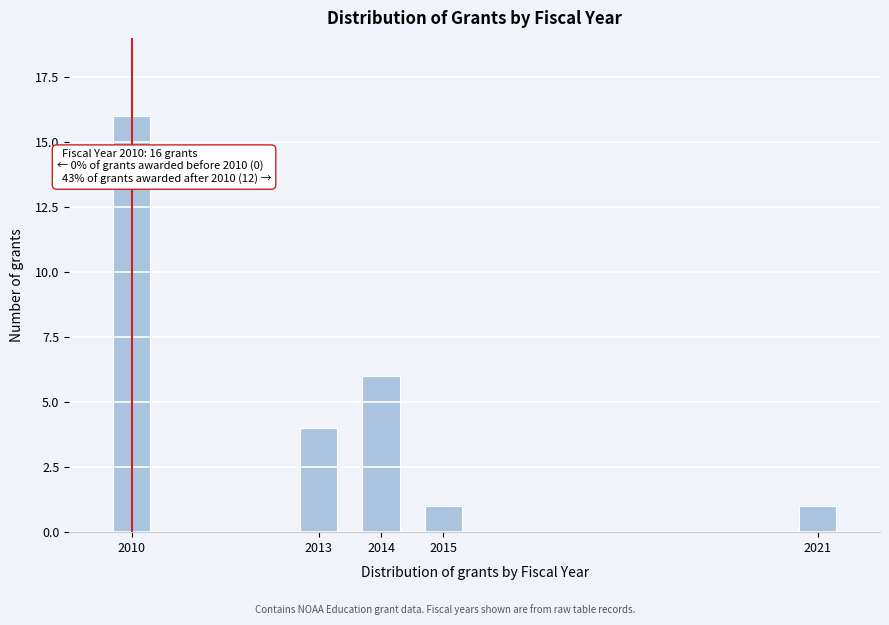

Reading right to left, extract all data points from this chart.

2021=1	2015=1	2014=6	2013=4	2010=16